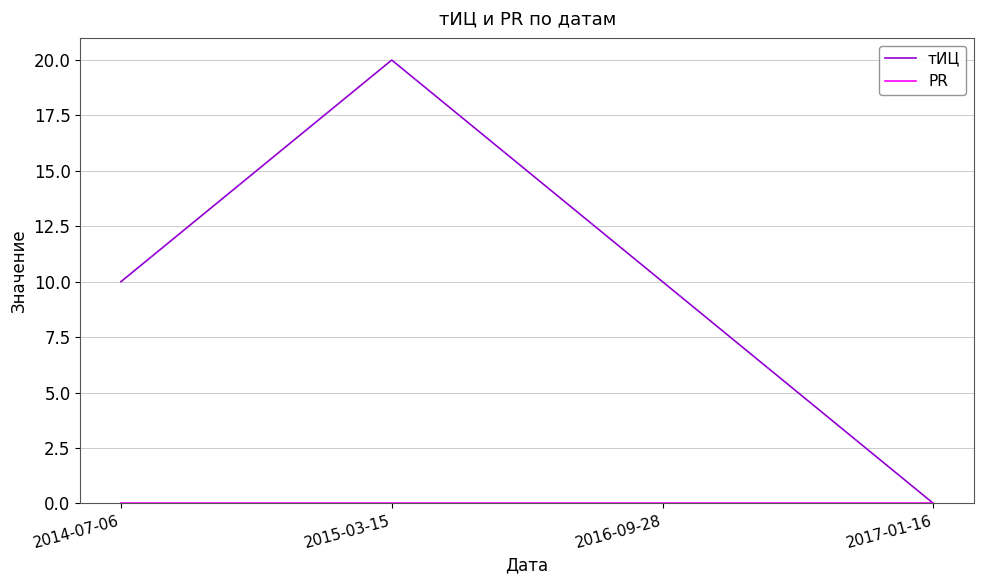

What position from the right is 2015-03-15?

3